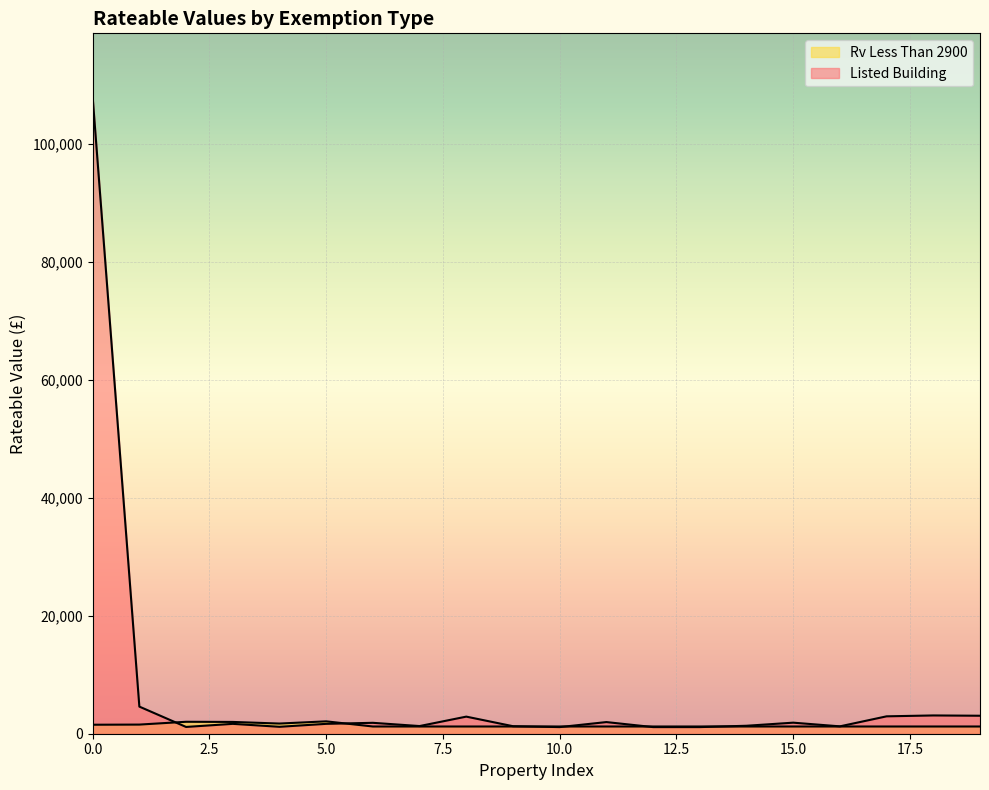

Does the chart display data point markers on the line(s)?

No